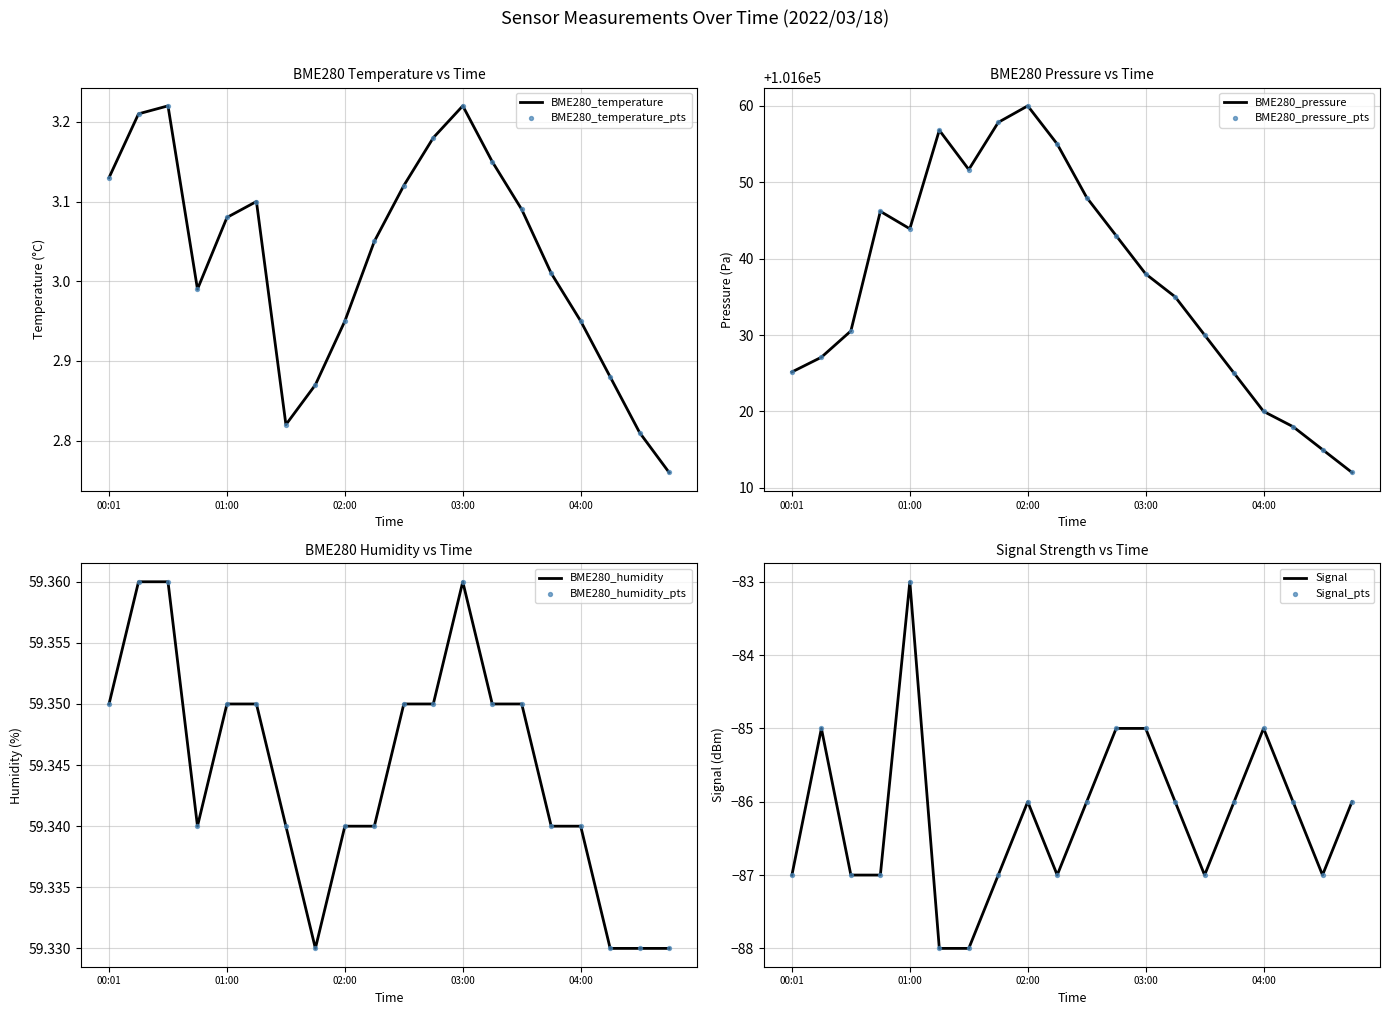

Which series has the largest total across all categories?

BME280_pressure